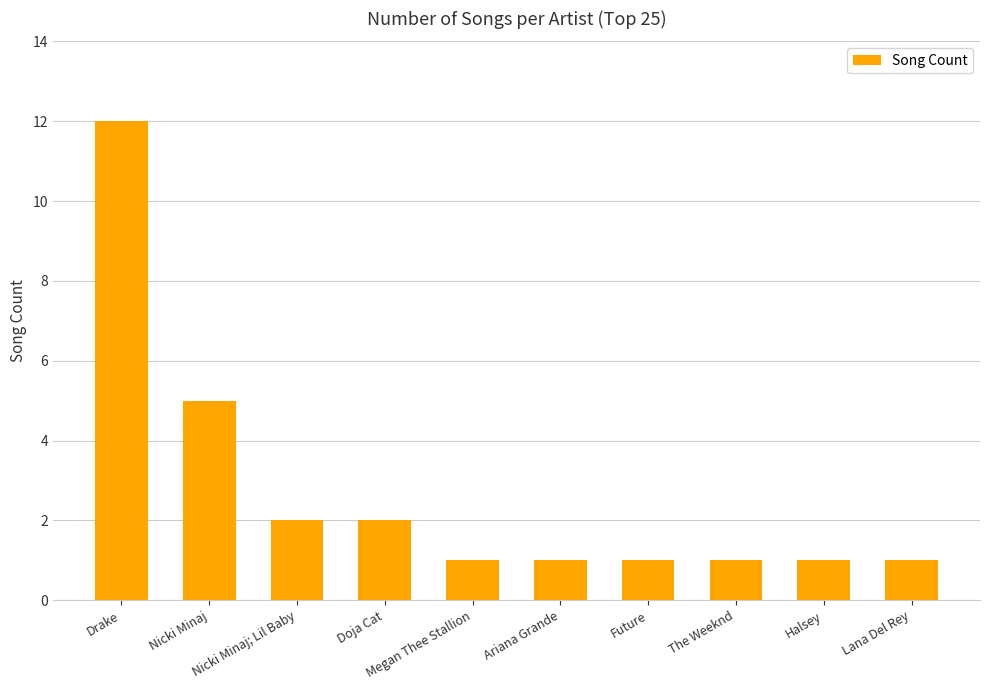

What is the minimum value shown in the chart?

1